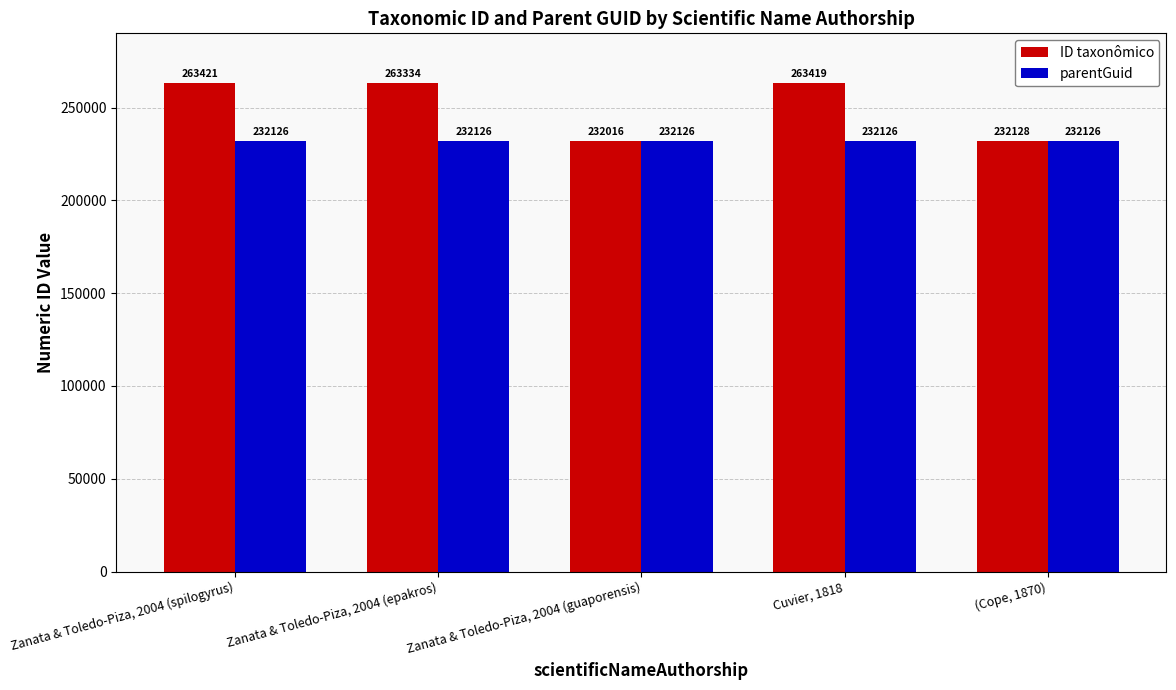

List the series in order of their peak value, highest first.

ID taxonômico, parentGuid